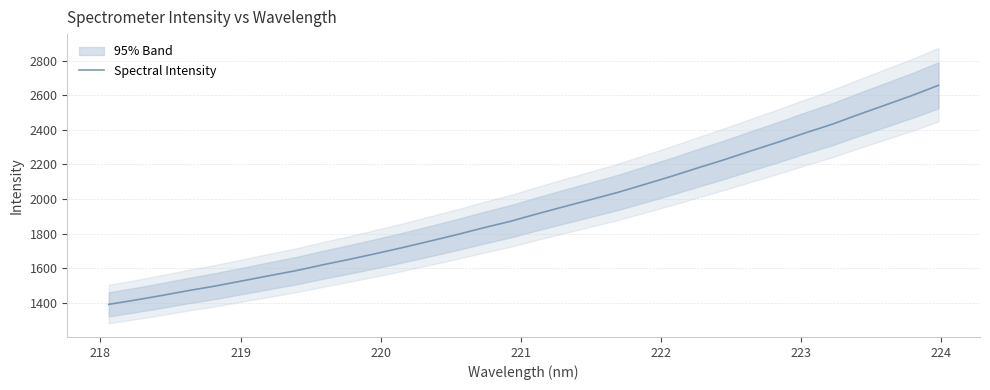

Reading left to right, what are all the values shown in this chart?

1391.2	1416.0	1443.0	1471.4	1497.7	1527.3	1557.1	1586.3	1620.2	1651.9	1685.6	1720.5	1757.1	1794.5	1834.2	1871.5	1914.7	1956.2	1997.0	2038.2	2084.3	2131.0	2180.3	2228.3	2279.4	2329.1	2381.8	2431.6	2488.5	2543.3	2598.4	2657.9